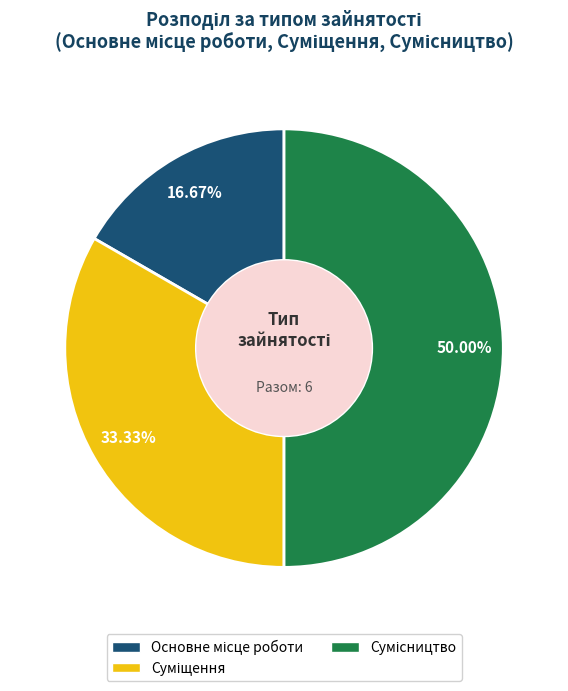

What percentage do Сумісництво and Основне місце роботи together represent?

66.7%